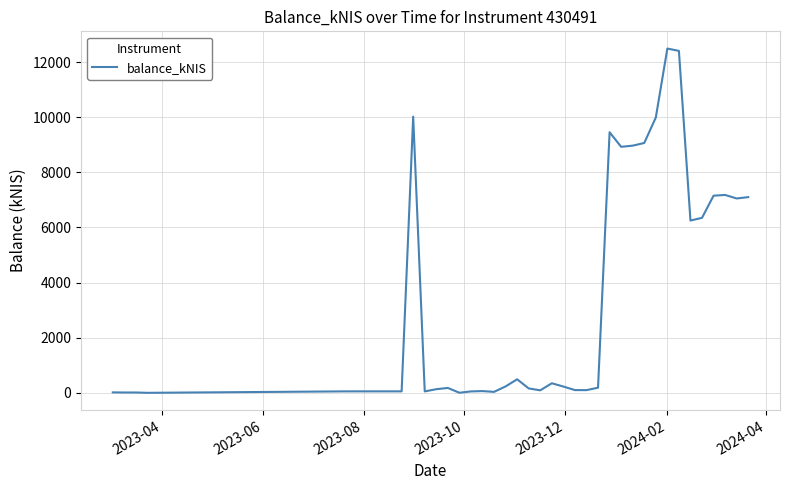

What is the difference between the maximum and minimum values?

12488.0